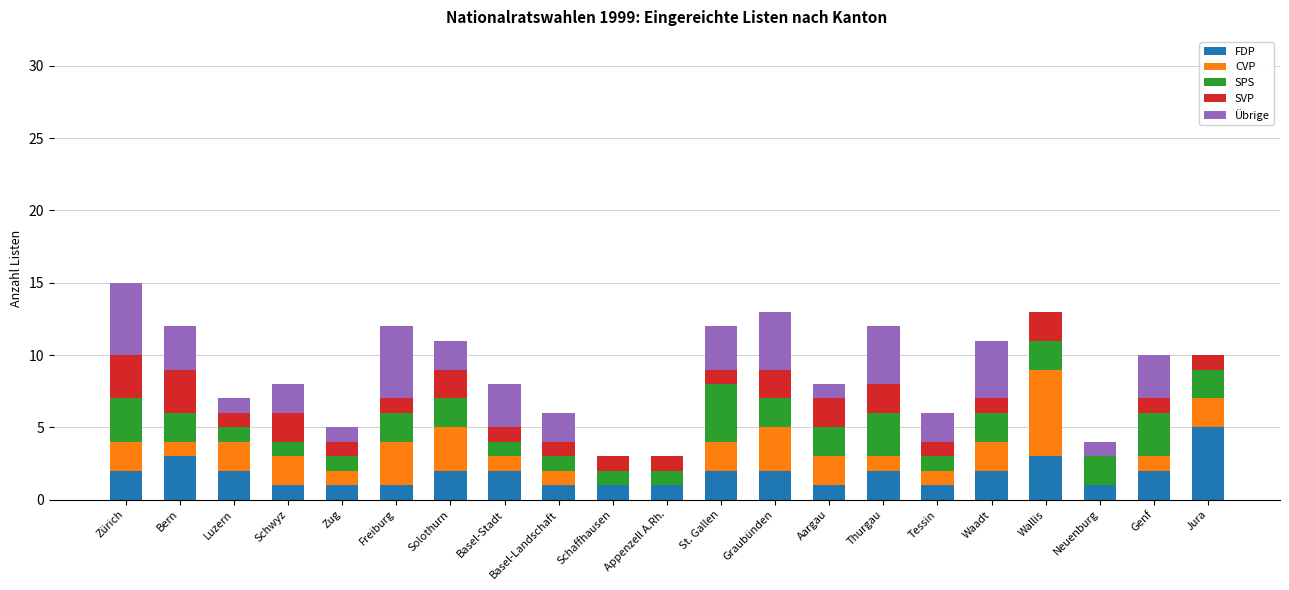

What is the total value across all series at Basel-Landschaft?

6